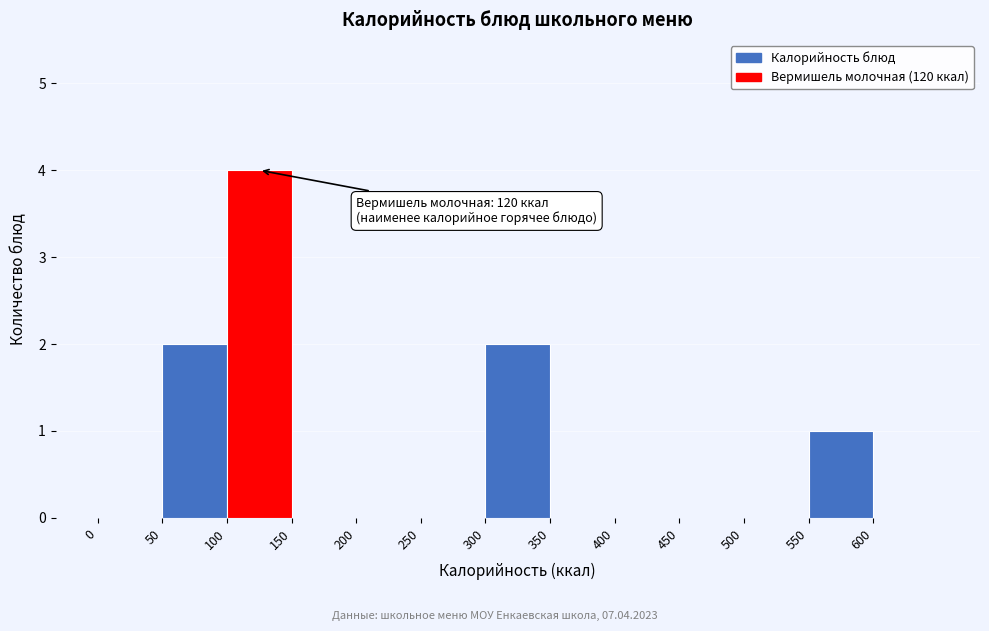

Which range on the x-axis has the tallest bar?

100 to 150